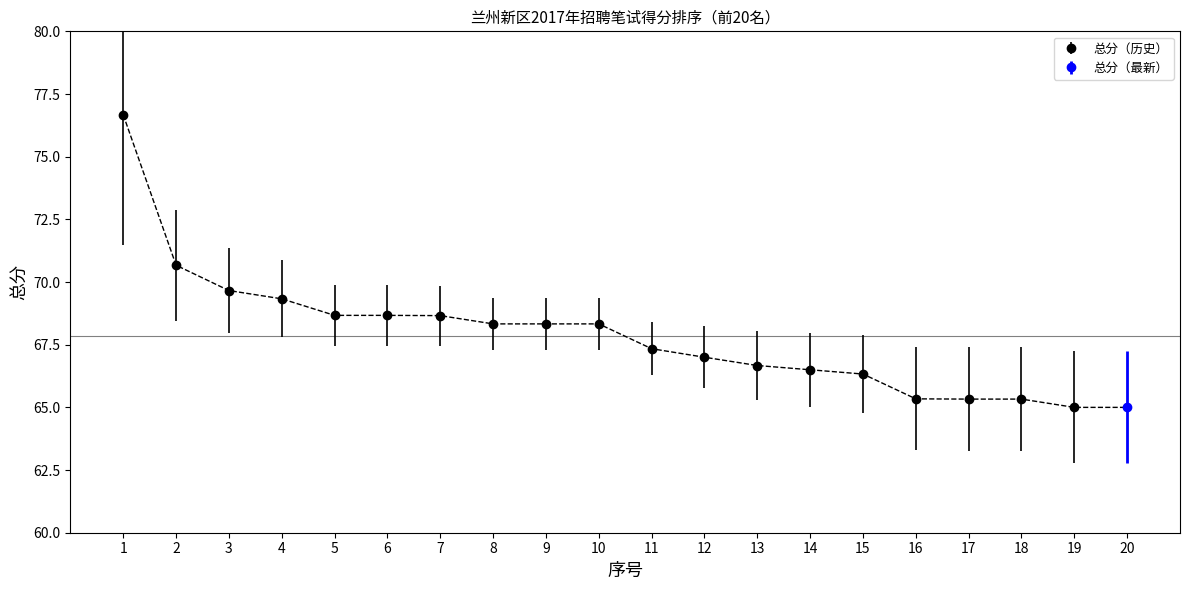

At which label does the data first exceed 68?

1